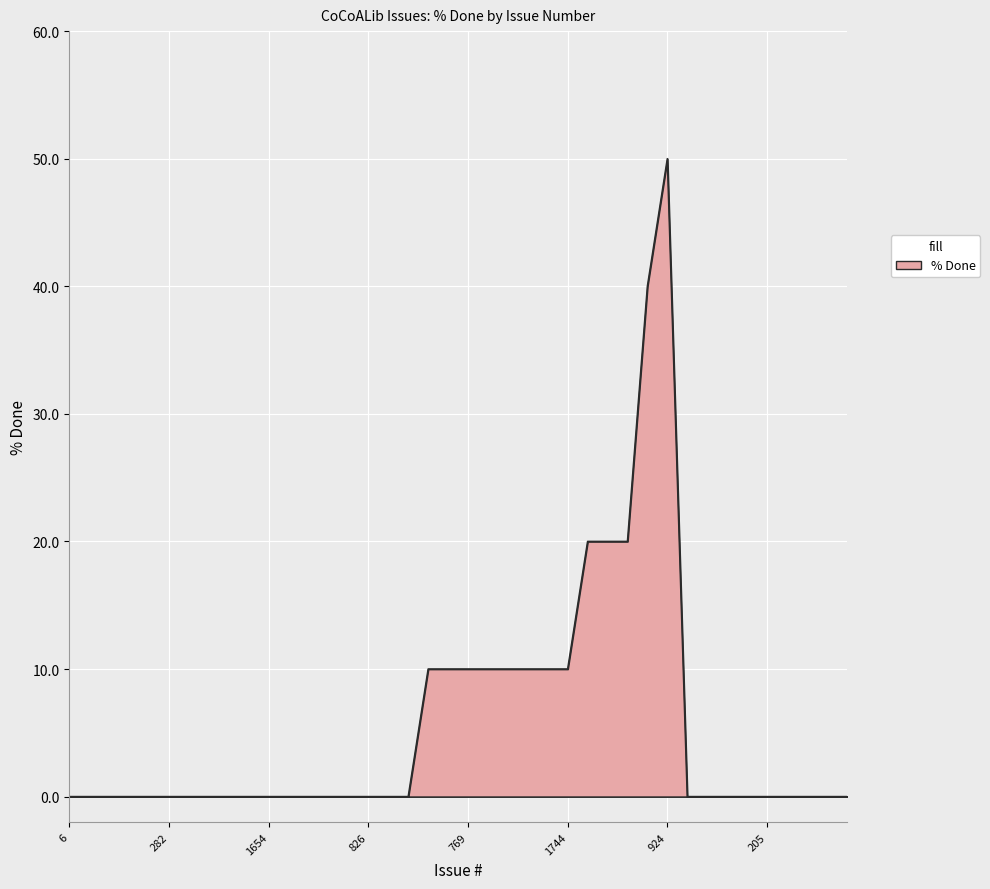

What is the greatest value displayed?

50